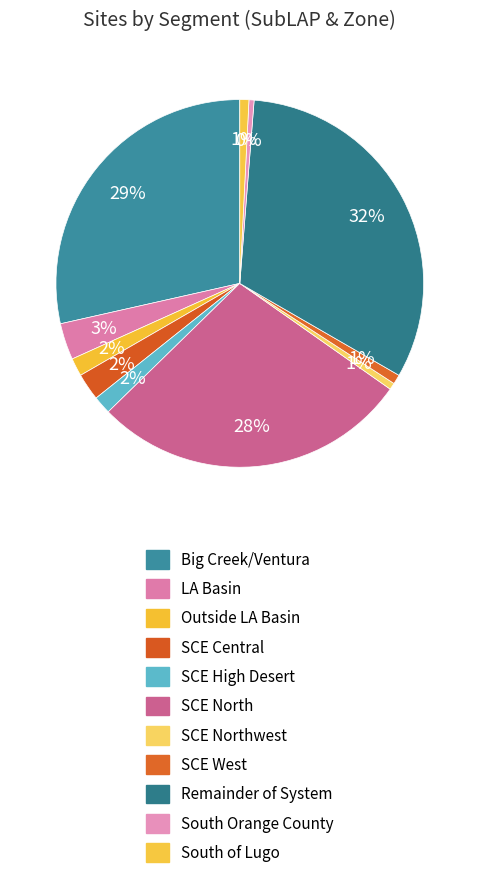

To the nearest percent, what is the difference between the largest and smallest slice percentages?

32%